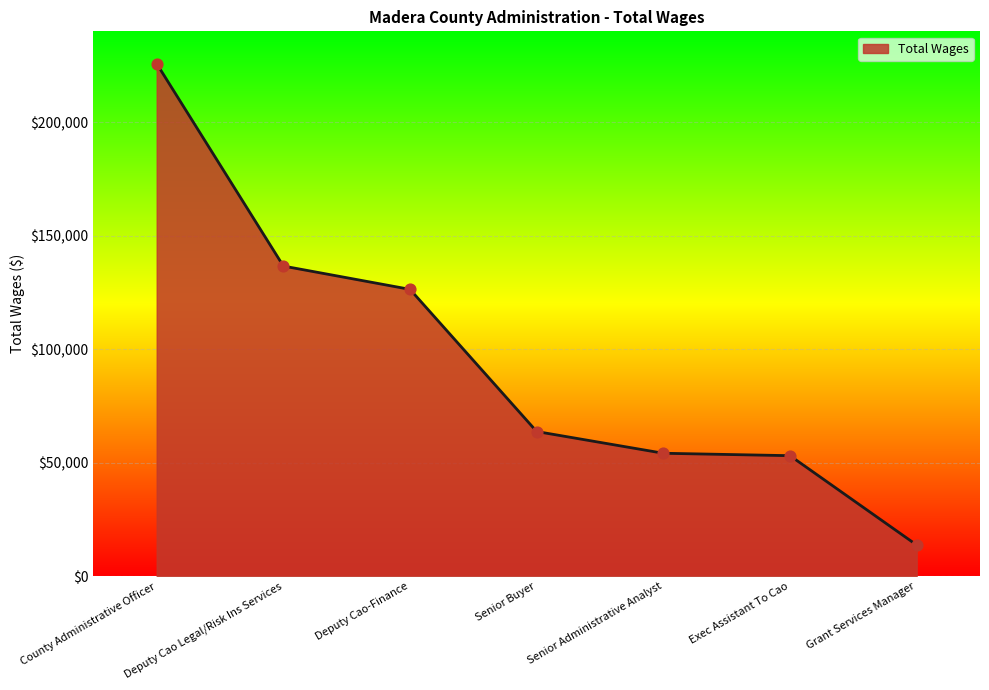

Approximately how many times larger is the value at Deputy Cao-Finance compared to Grant Services Manager?

9.2